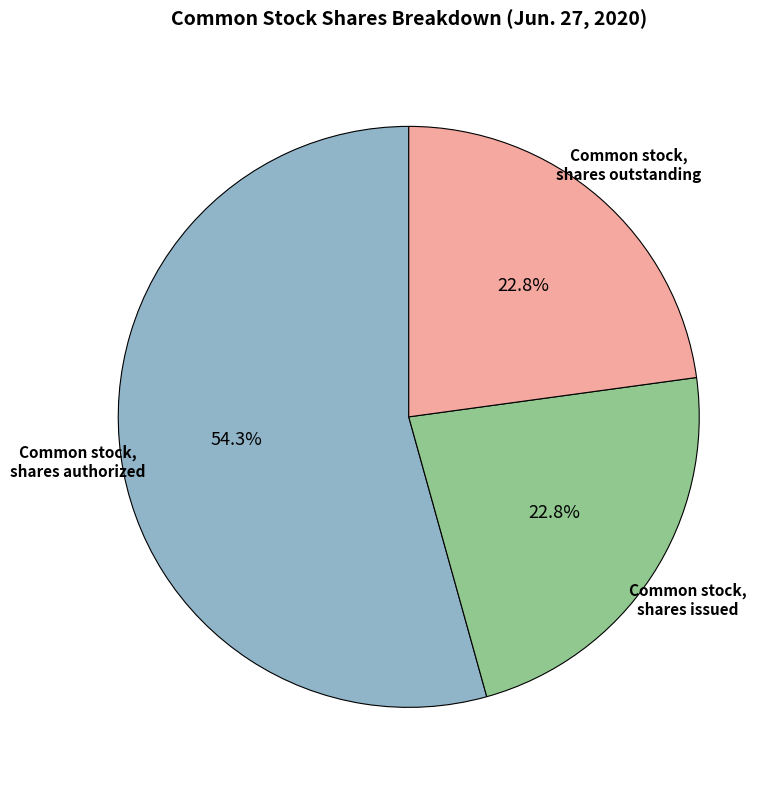

Is there a majority slice in this chart?

Yes